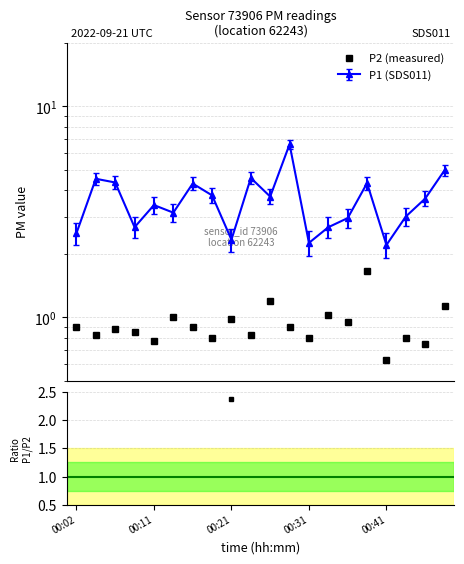

Rank the categories by P2 value from lowest to highest.

16, 18, 00:41, 7, 12, 17, 00:11, 9, 00:31, 00:21, 00:02, 6, 11, 14, 8, 5, 13, 19, 10, 15